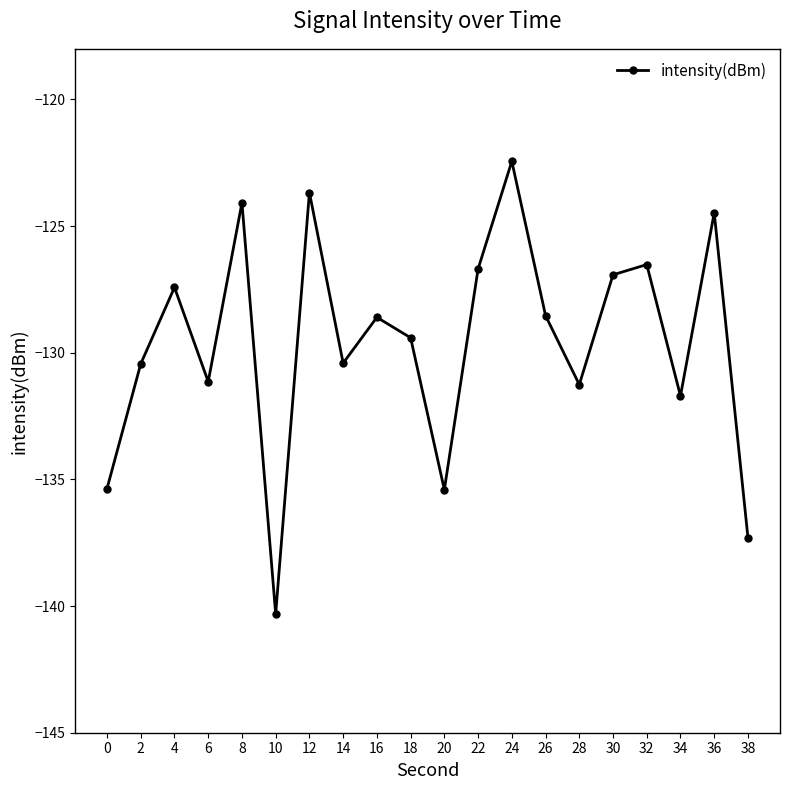

Between 6 and 22, which is larger?

22